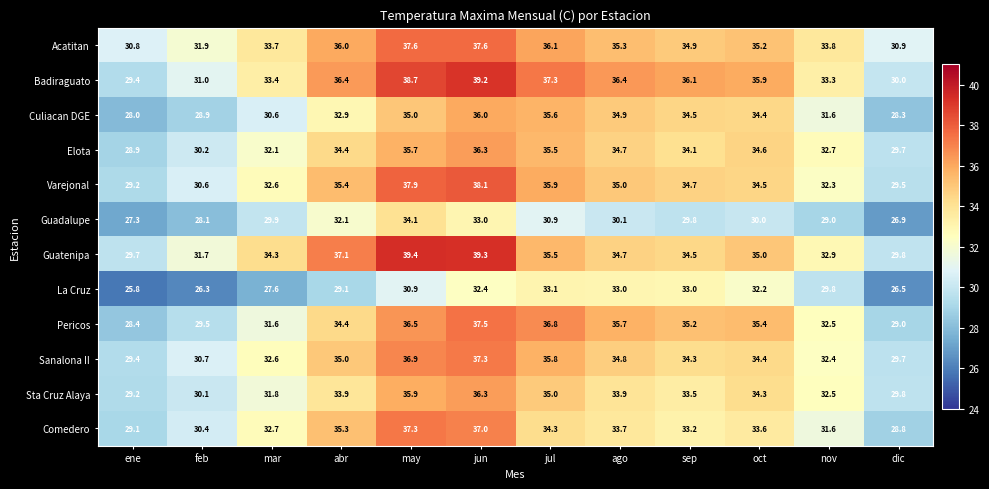

What is the difference between the maximum and second lowest values in the Comedero series?

8.2